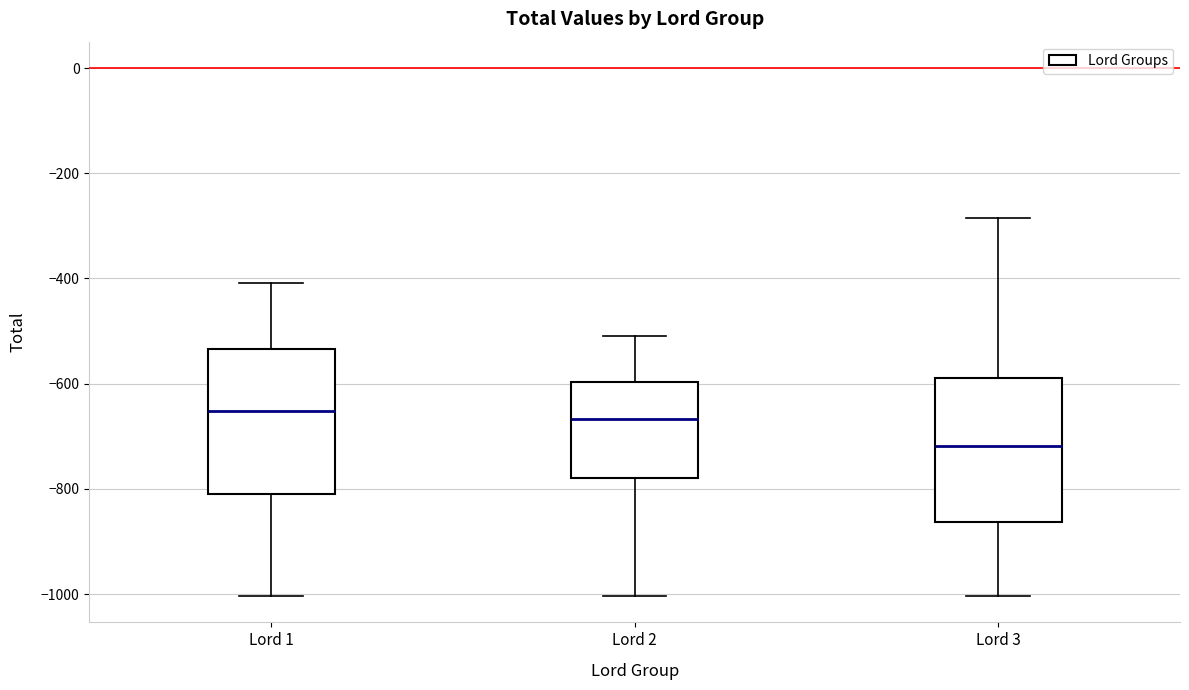

Reading left to right, transcribe this box plot: for each box, give where its median line is, the range the box spans, and where its two whiskers end, as read against the y-axis. The values are not printed on the chart, so give them approximately, as read against the axis.

Lord 1: median -660, box -820 to -540, whiskers -1000 to -400
Lord 2: median -660, box -780 to -600, whiskers -1000 to -500
Lord 3: median -720, box -860 to -580, whiskers -1000 to -280